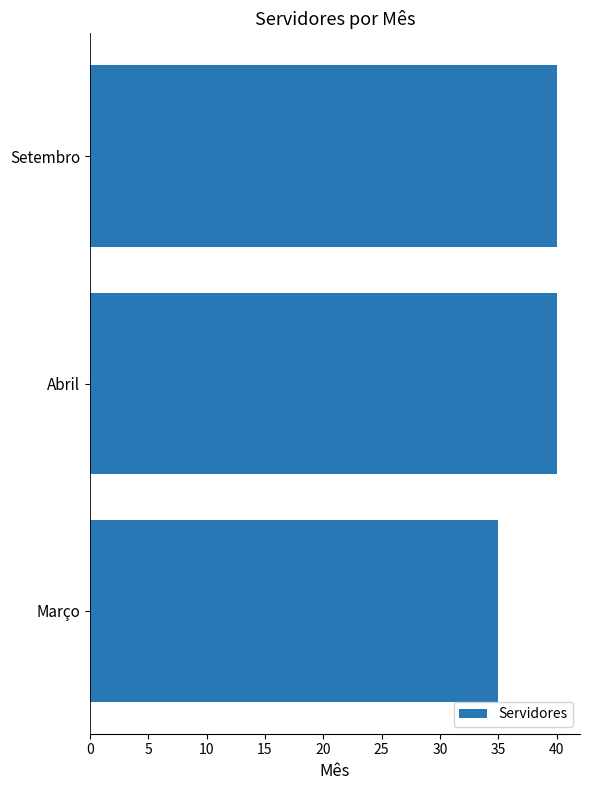

What is the change in value from Março to Abril?

+5